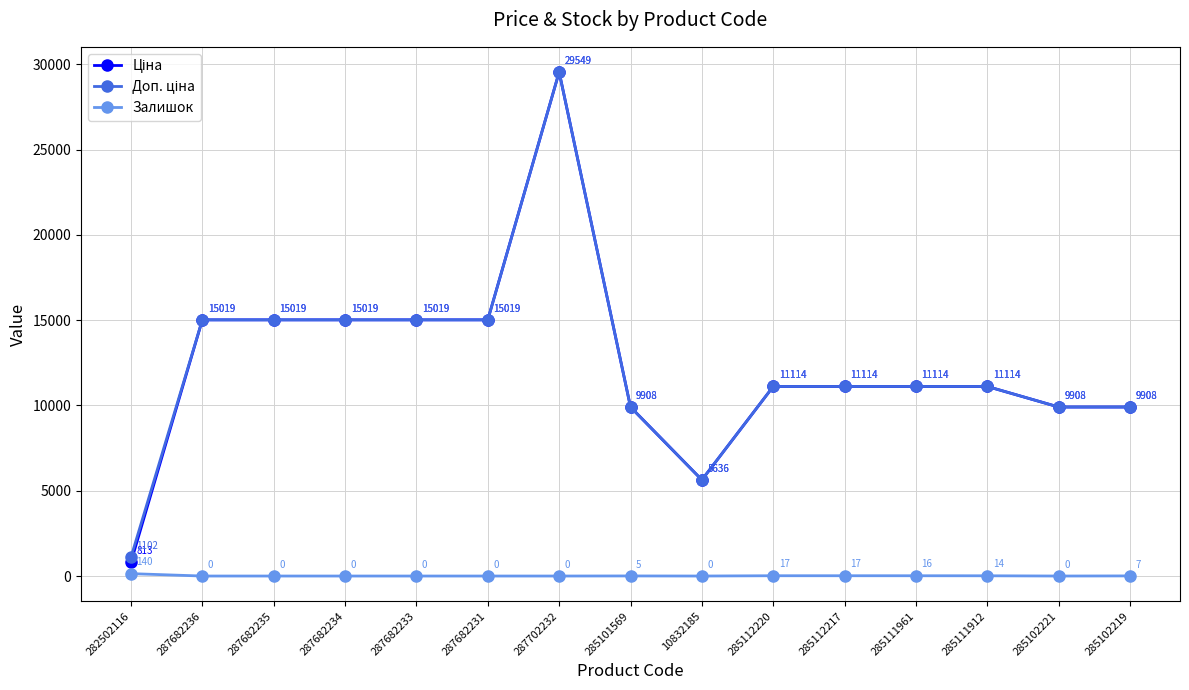

What is the maximum value shown in the chart?

29548.9